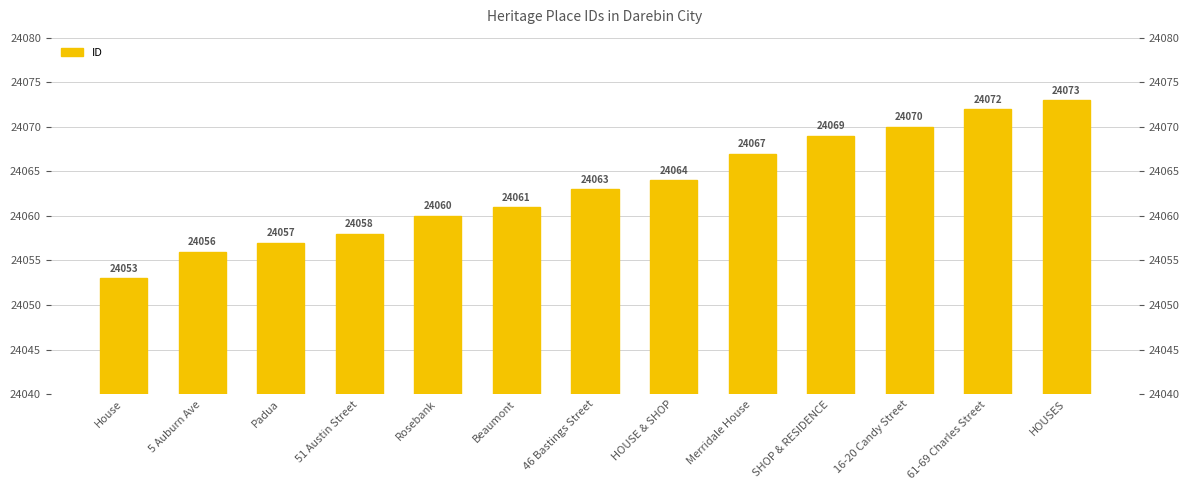

What is the difference between the values at HOUSES and 5 Auburn Ave?

17